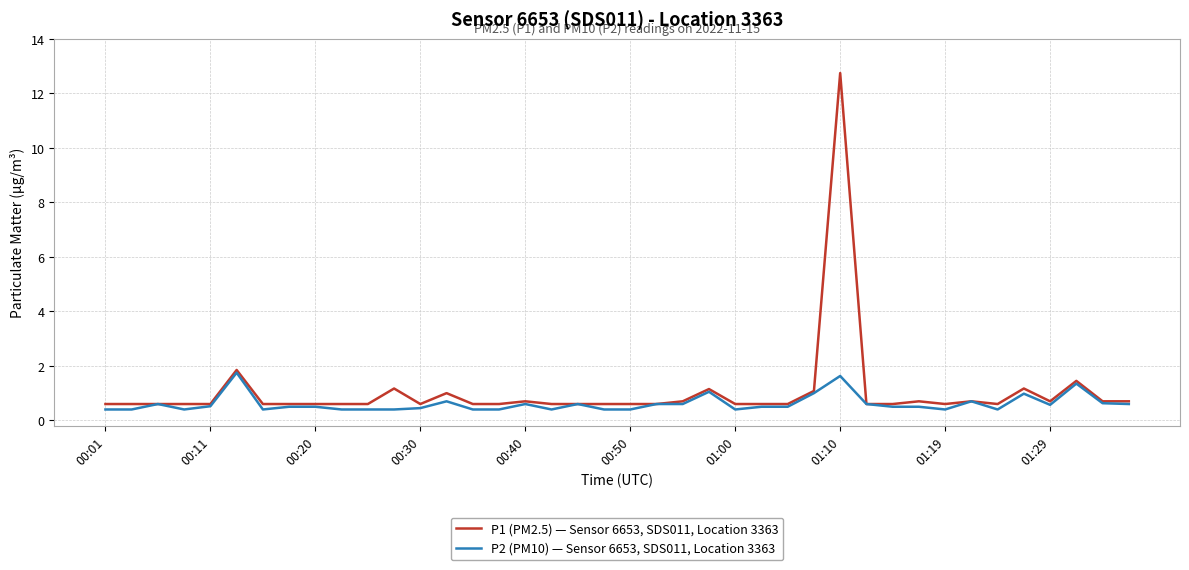

What is the minimum value for P2 (PM10) — Sensor 6653, SDS011, Location 3363?

0.4